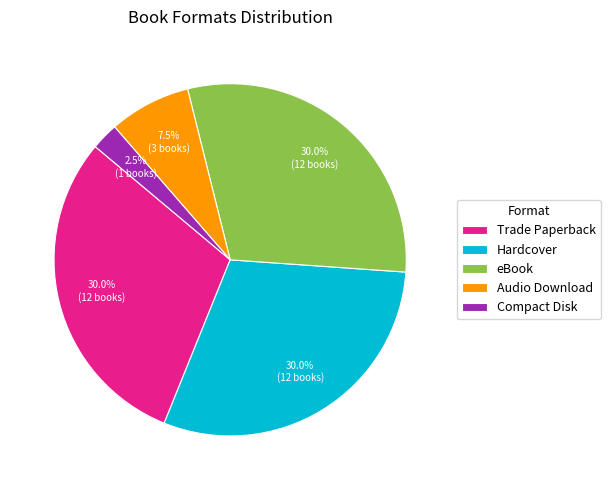

What is the ratio of the value at eBook to the value at Trade Paperback?

1.0